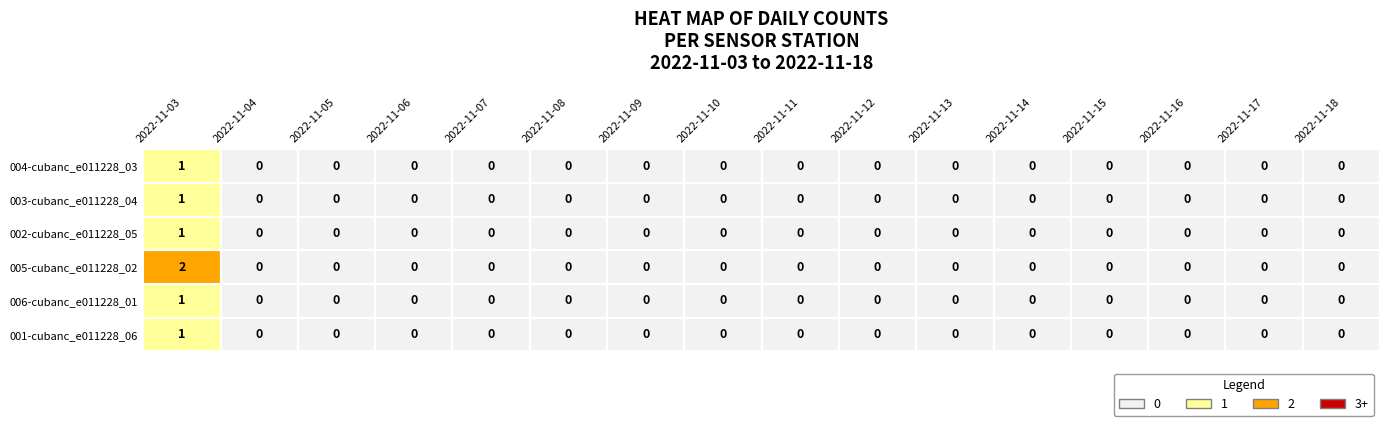

The value of 003-cubanc_e011228_04 at 6 is 0. True or false?

False